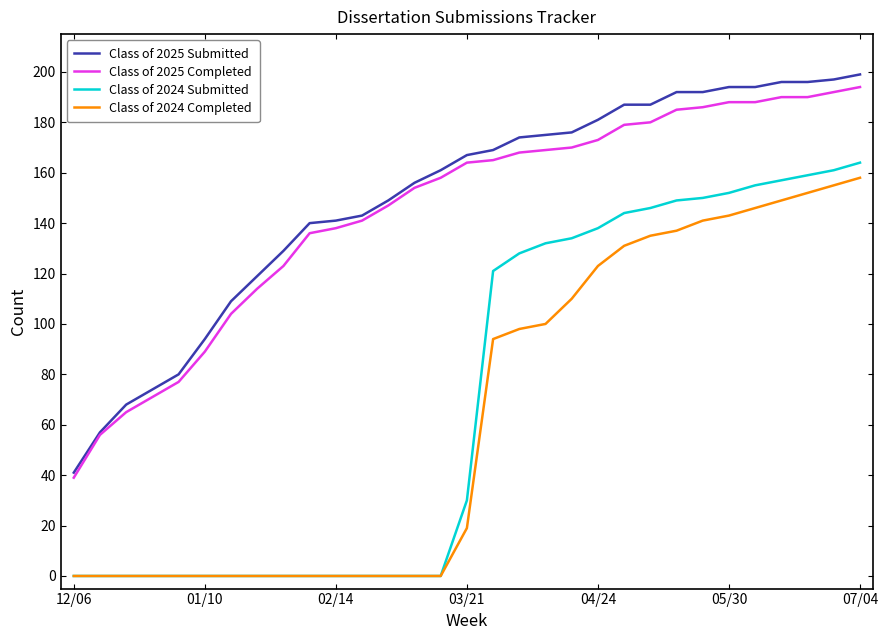

What is the maximum value for Class of 2024 Submitted?

164